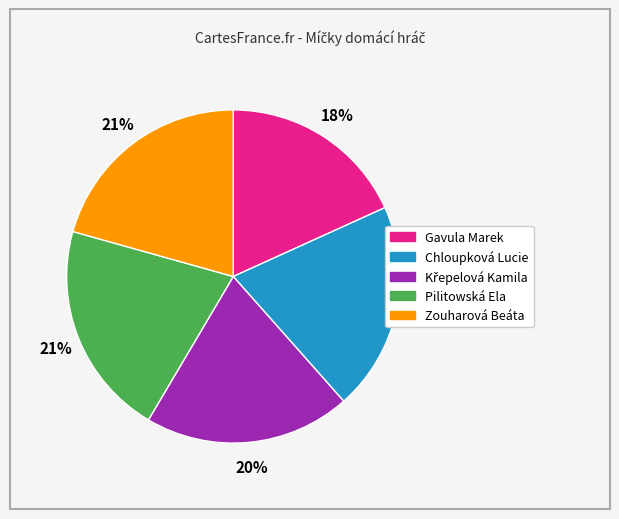

What is the smallest slice in the pie chart?

Gavula Marek